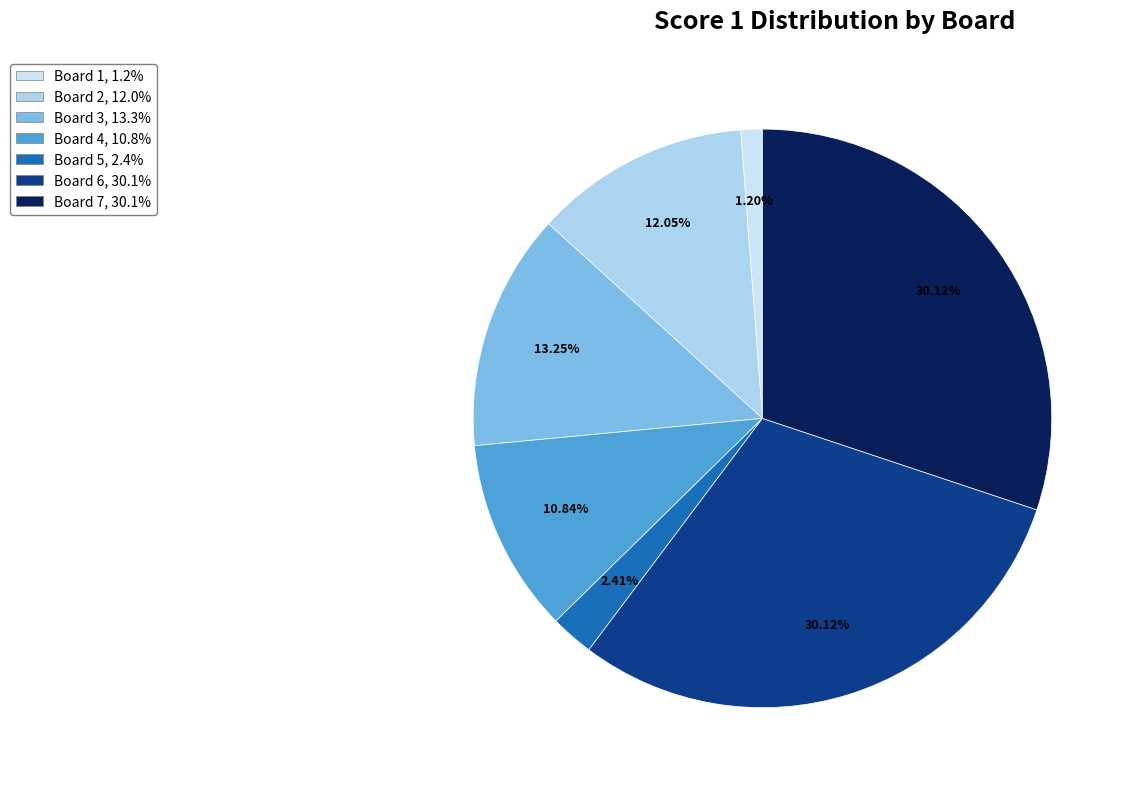

Is it true that Board 6 is 25% of the pie?

False